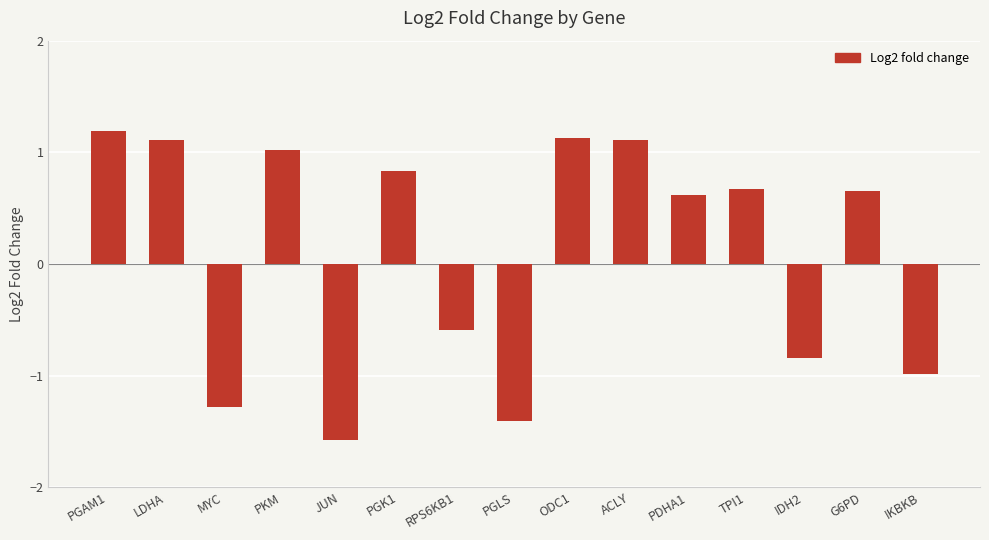

What is the label of the 13th bar from the right?

MYC